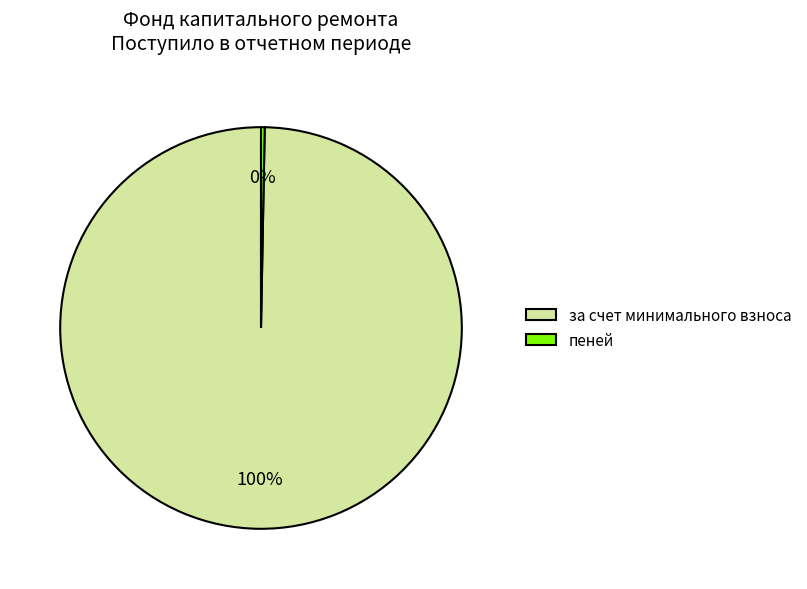

Is пеней the majority of the pie?

No